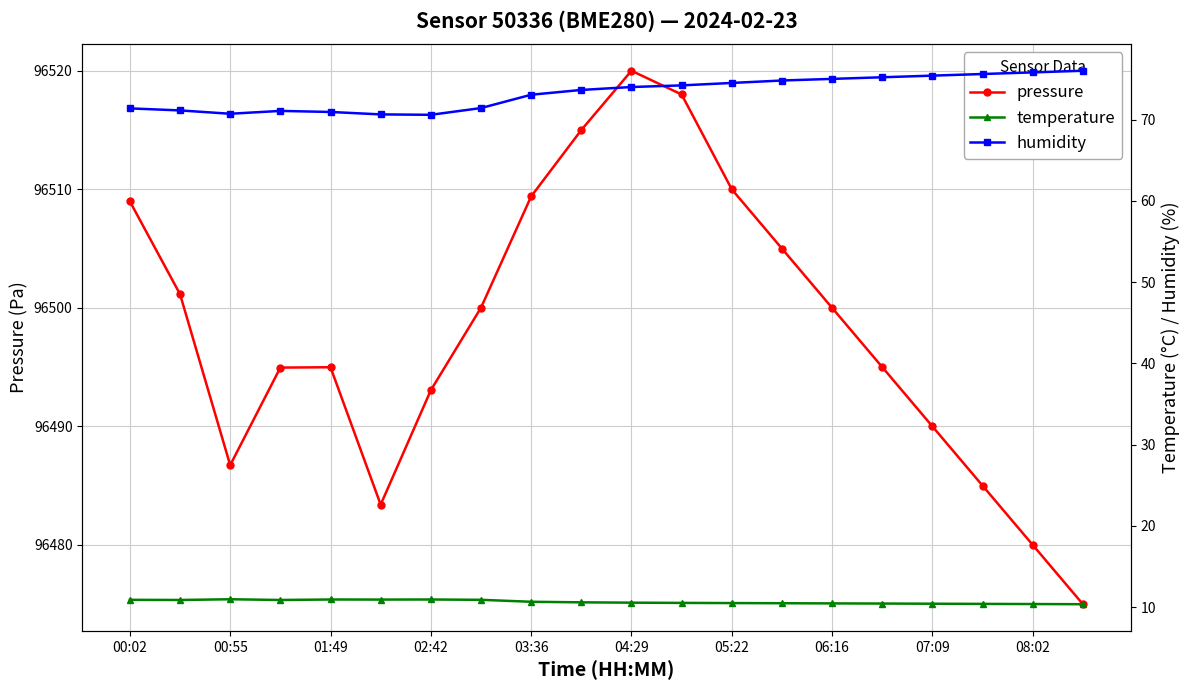

The temperature series shows 18.9 at 00:02. True or false?

False